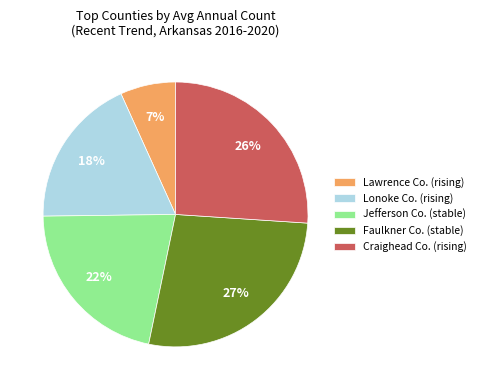

What is the ratio of the value at Lawrence Co. (rising) to the value at Jefferson Co. (stable)?

0.3